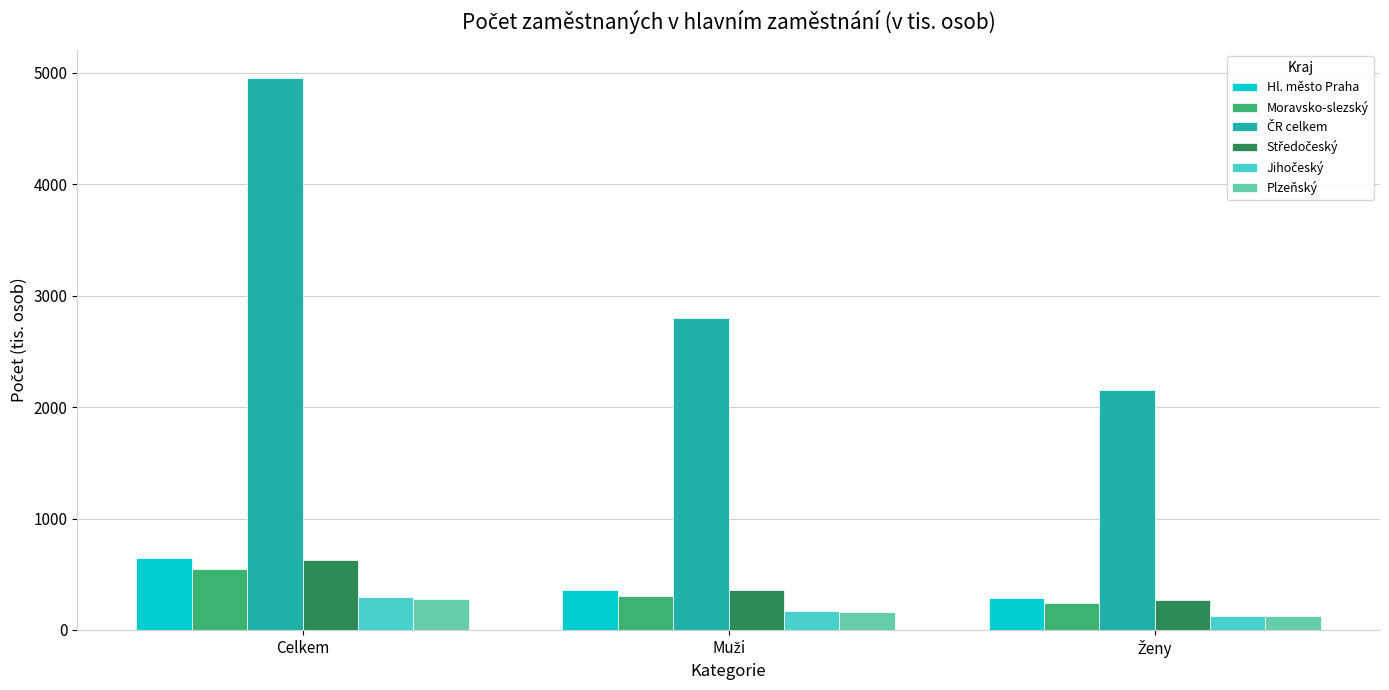

Read the Hl. město Praha value at Celkem.

648.1